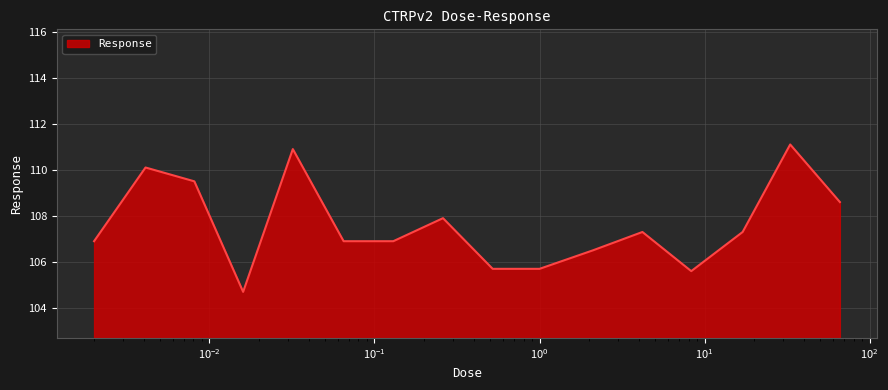

What is the greatest value displayed?

111.1